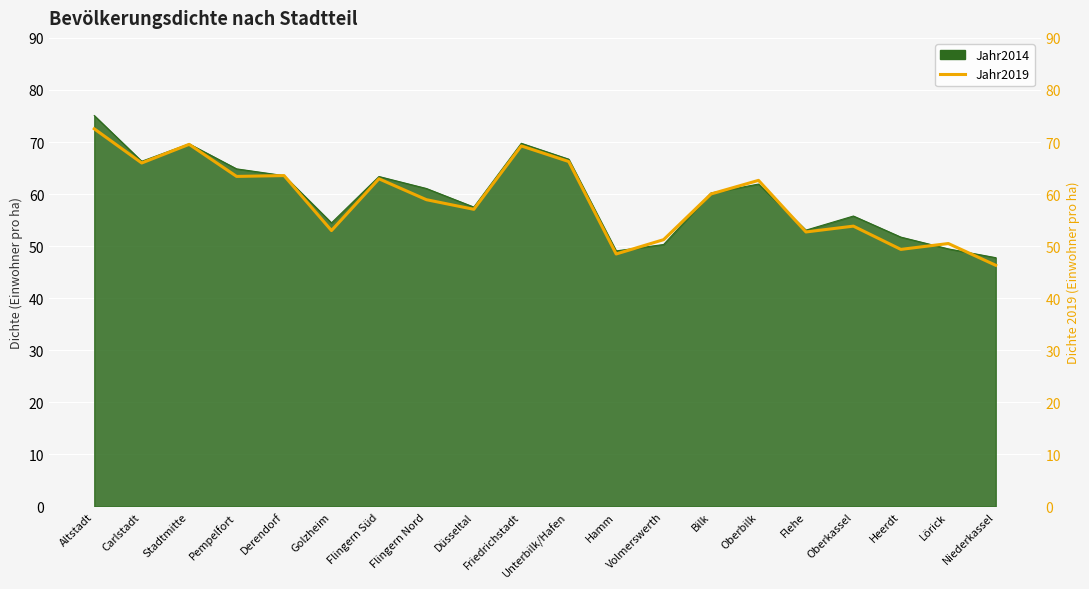

Where is the data nearest to the value 59?

Flingern Nord